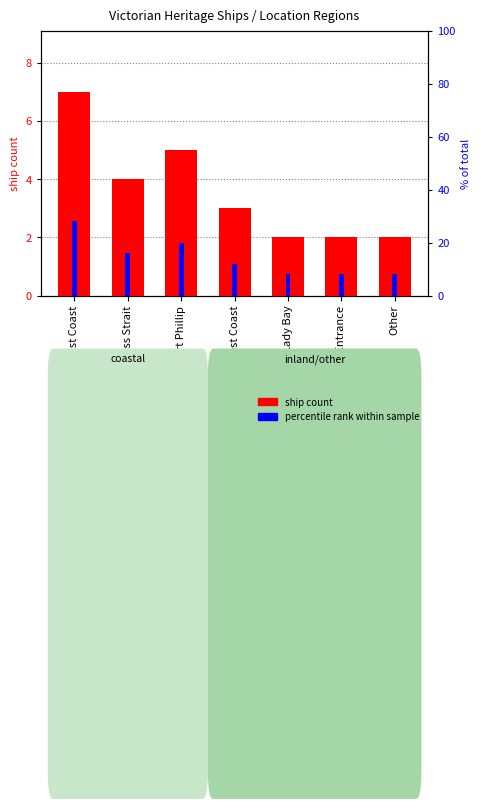

What is the label of the 2nd bar from the left?

Bass Strait